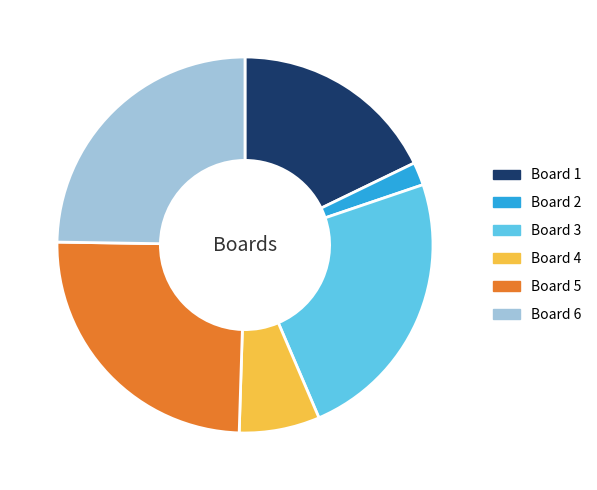

How many segments does this pie chart have?

6